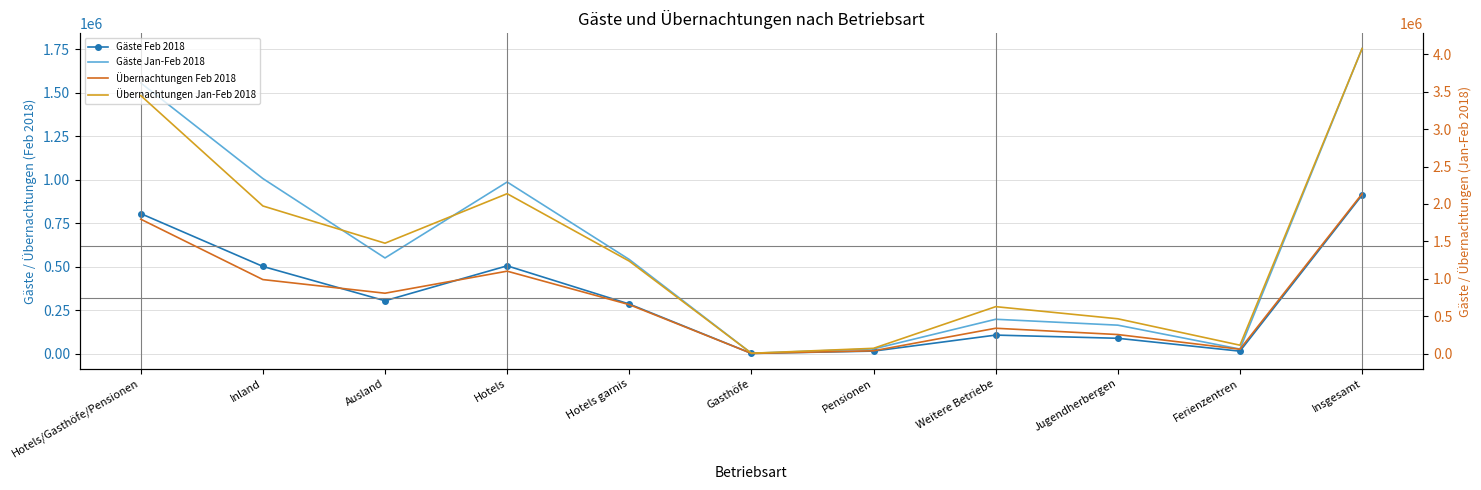

At which label does Gäste Jan-Feb 2018 first exceed 541069?

Hotels/Gasthöfe/Pensionen